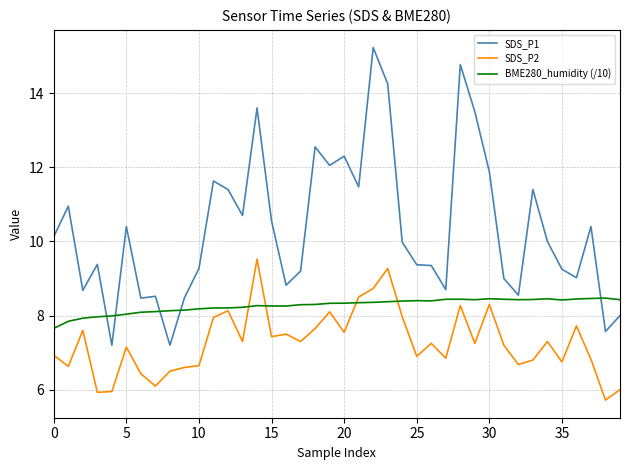

Which series has the largest range (max minus min)?

SDS_P1